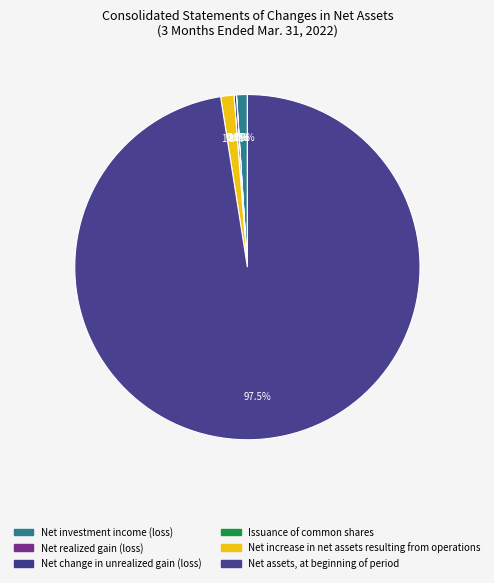

Which slice is the smallest?

Issuance of common shares